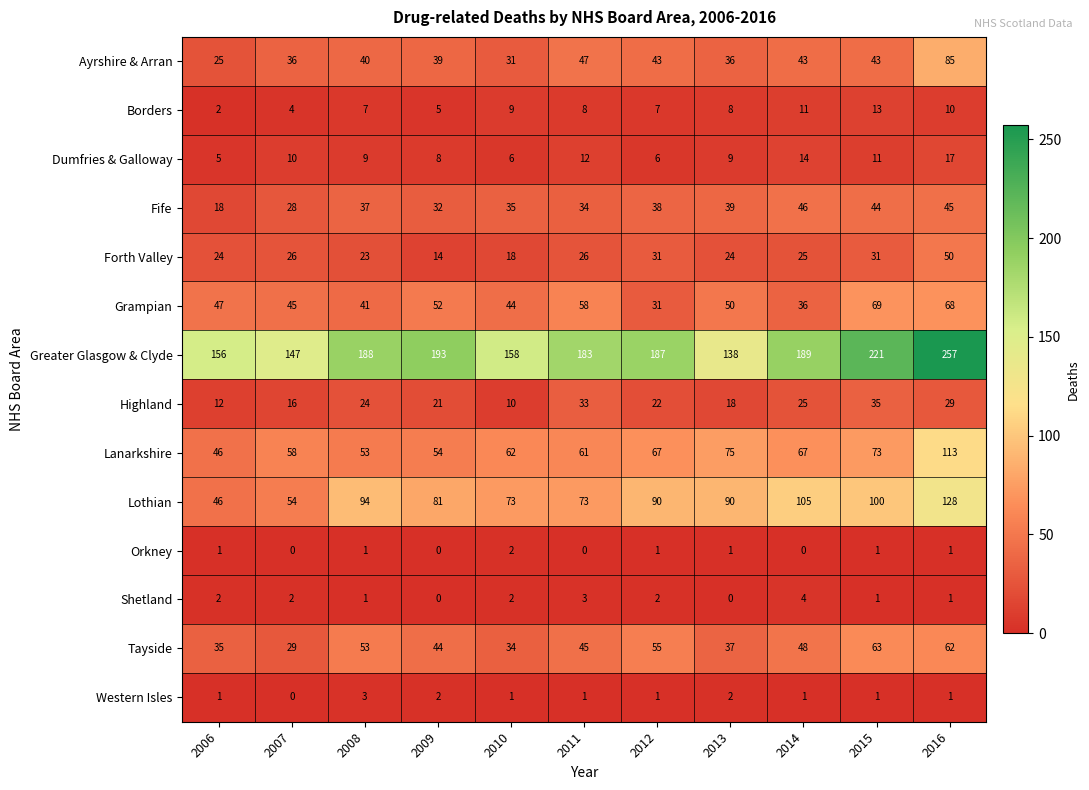

What is the average value of the Dumfries & Galloway series?

10